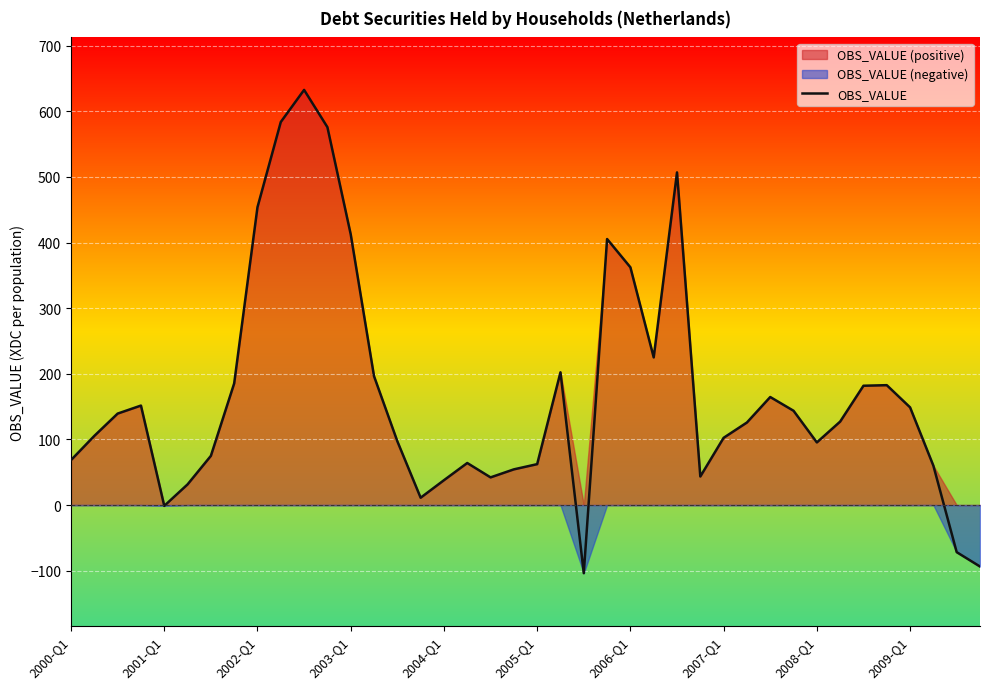

The value at 21 is 202.3. True or false?

True